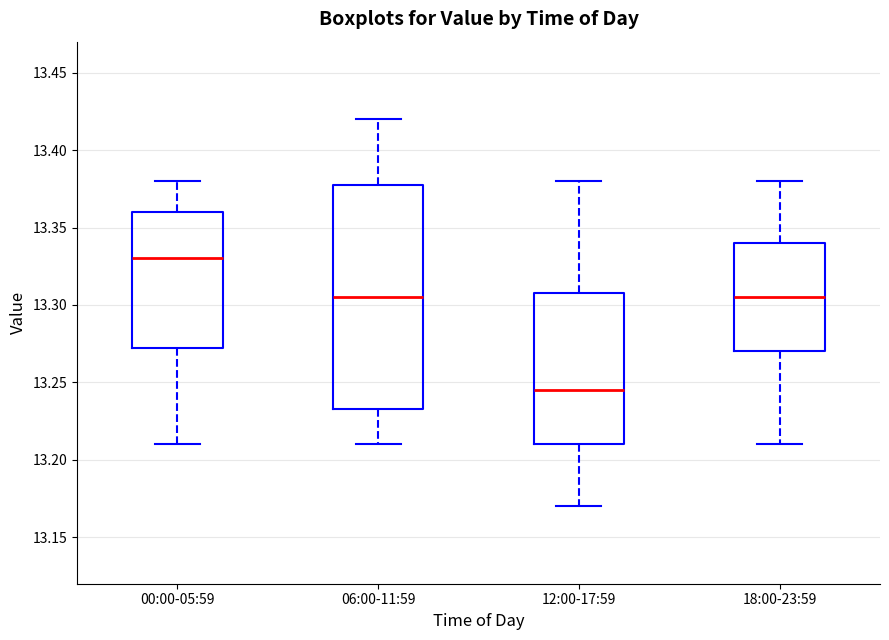

Reading left to right, transcribe this box plot: for each box, give where its median line is, the range the box spans, and where its two whiskers end, as read against the y-axis. The values are not printed on the chart, so give them approximately, as read against the axis.

00:00-05:59: median 13.330, box 13.275 to 13.360, whiskers 13.210 to 13.380
06:00-11:59: median 13.305, box 13.235 to 13.380, whiskers 13.210 to 13.420
12:00-17:59: median 13.245, box 13.210 to 13.310, whiskers 13.170 to 13.380
18:00-23:59: median 13.305, box 13.270 to 13.340, whiskers 13.210 to 13.380